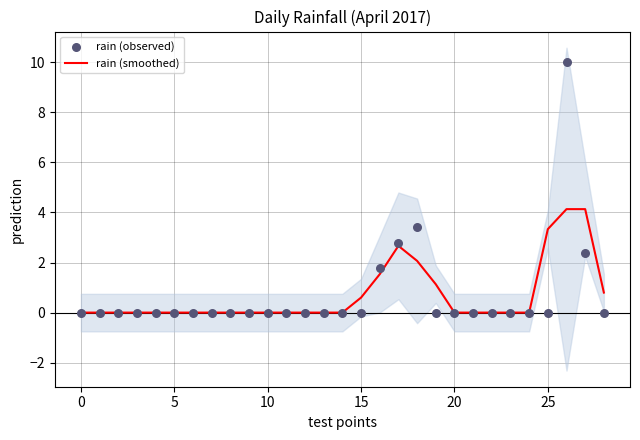

Which series has the widest spread of Y values?

rain (observed)